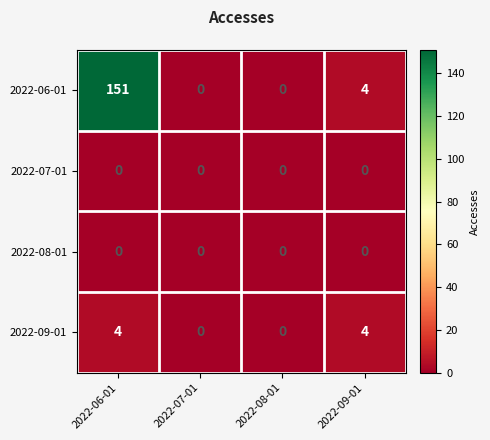

What is the difference between the 2022-06-01 values at 2022-06-01 and 2022-07-01?

151